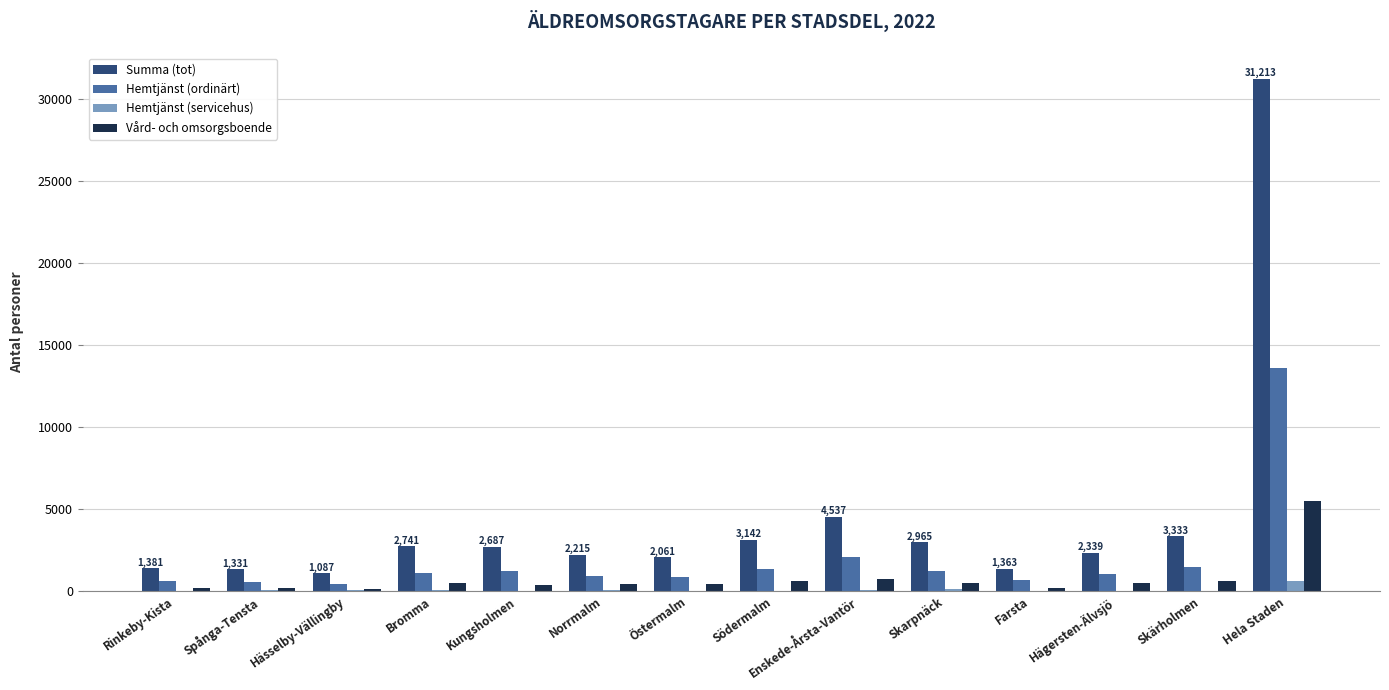

What is the greatest value displayed?

31213